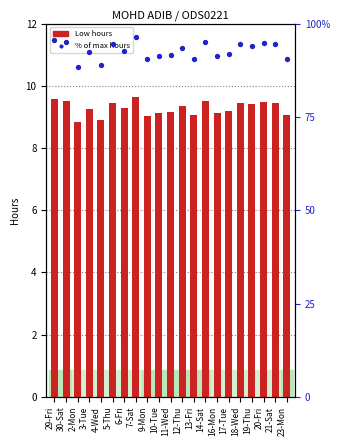

Which series contains the highest Y value?

% of max